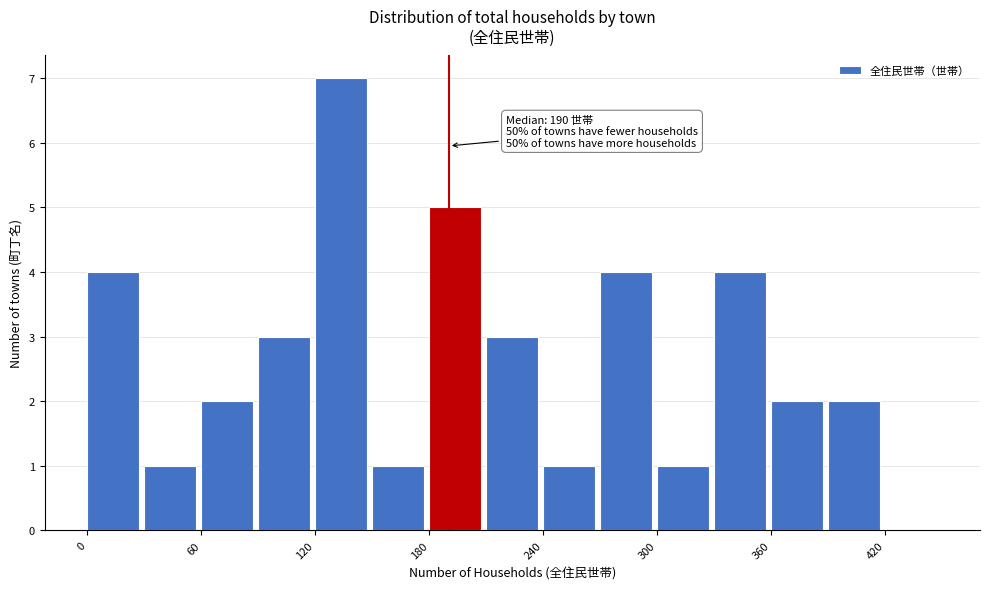

Read against the x-axis, roughly where is the centre of the tallest bar?

130